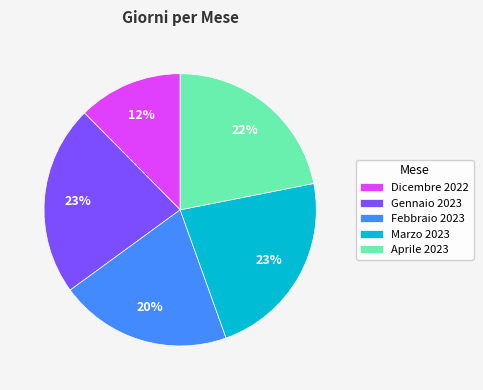

Does any single category account for the majority?

No